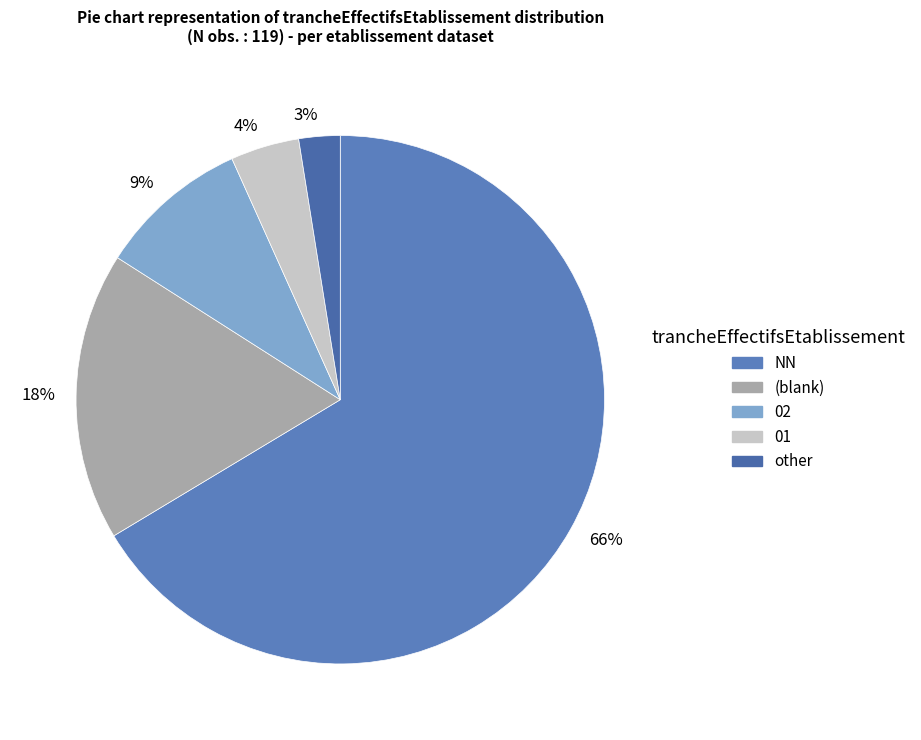

True or false: 3% accounts for 3% of the total.

True